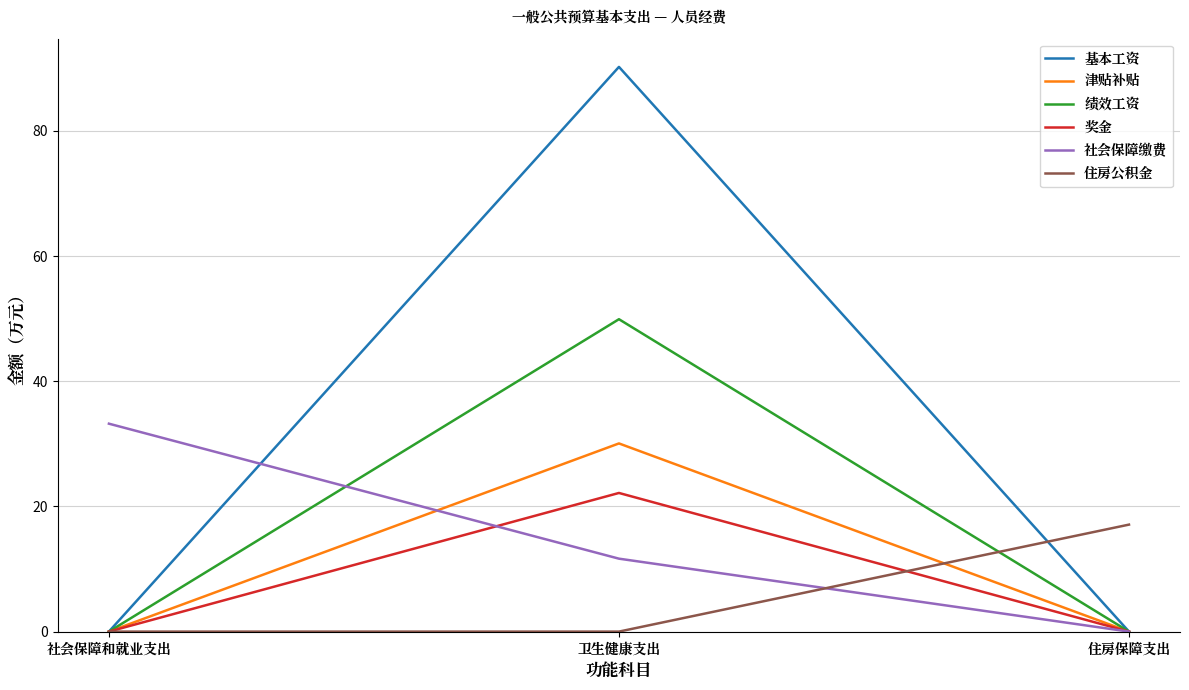

Count the number of categories in the chart.

3